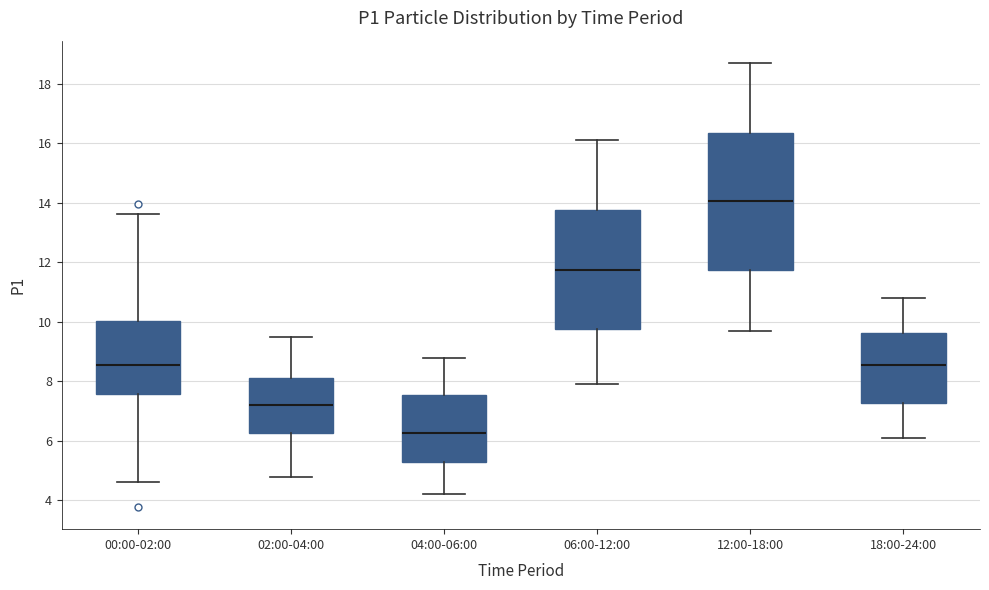

Where does the lower whisker of the box for 04:00-06:00 end on the y-axis? The values are not printed on the chart, so give them approximately, as read against the axis.

4.2